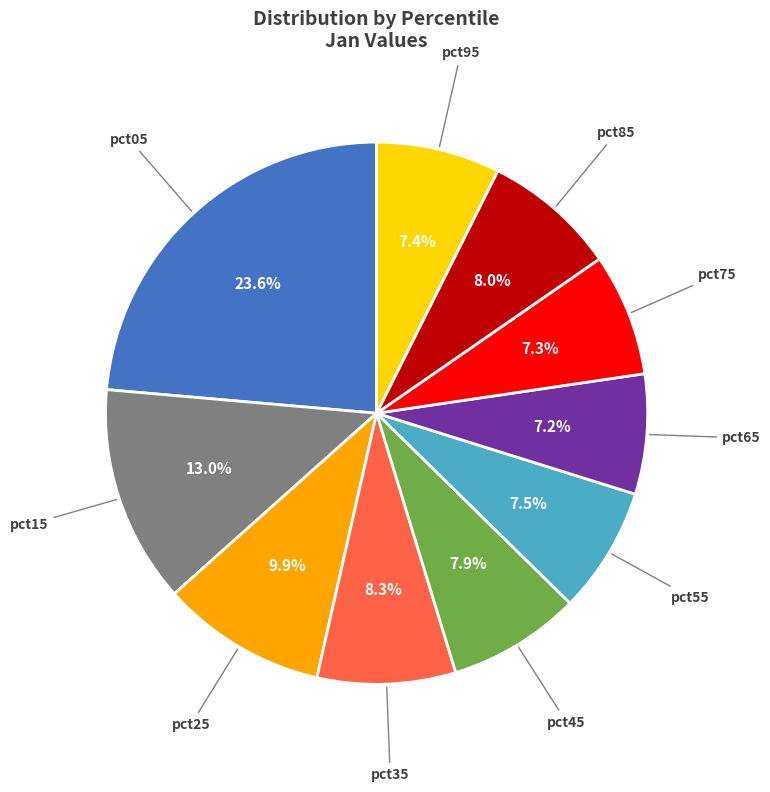

Which slice is the largest?

pct05